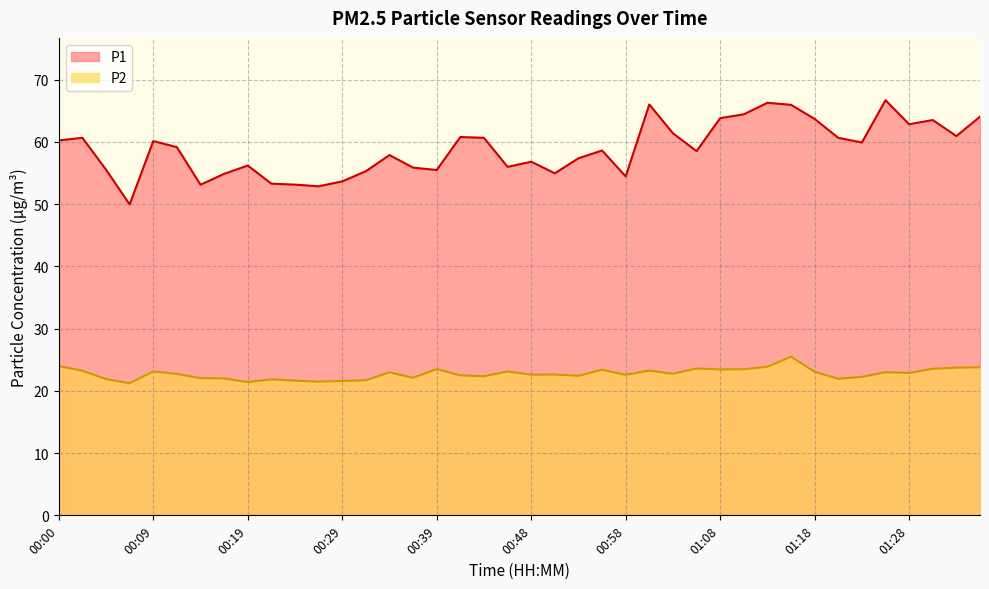

At which label does P1 first exceed 59?

00:00